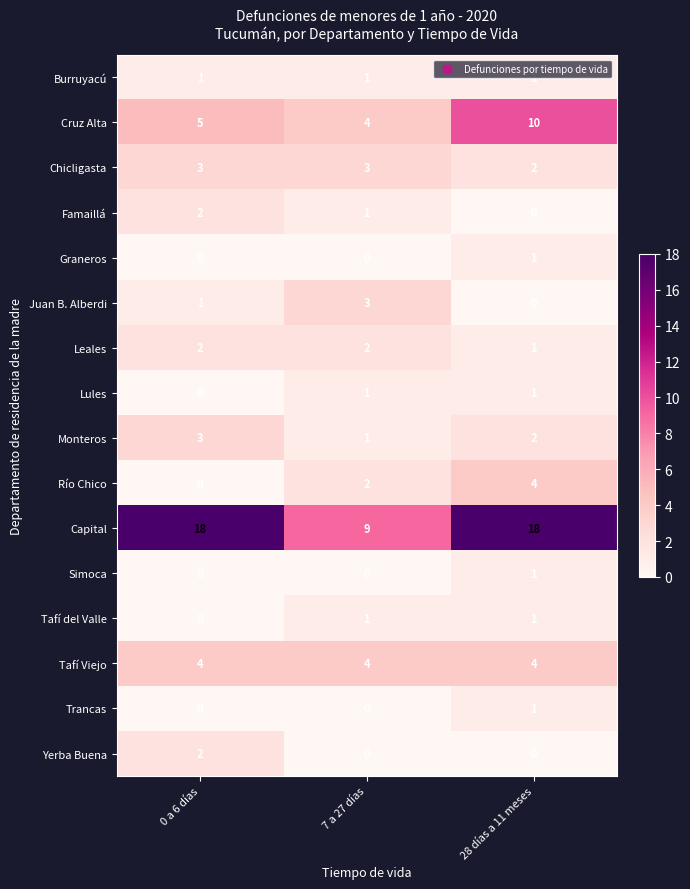

What is the total value across all series at 7 a 27 días?

32